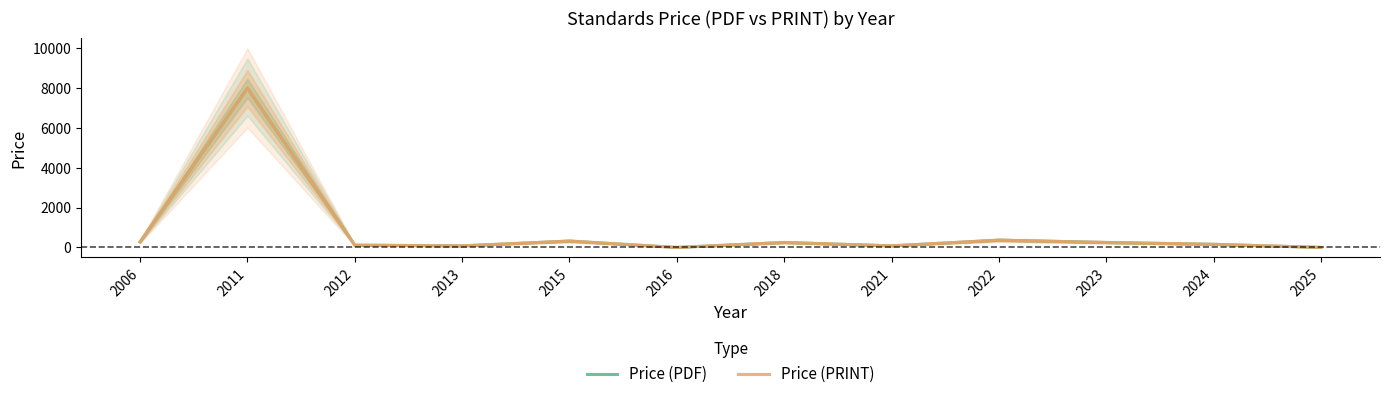

What is the sum of the Price (PRINT) values at 2023 and 2024?

408